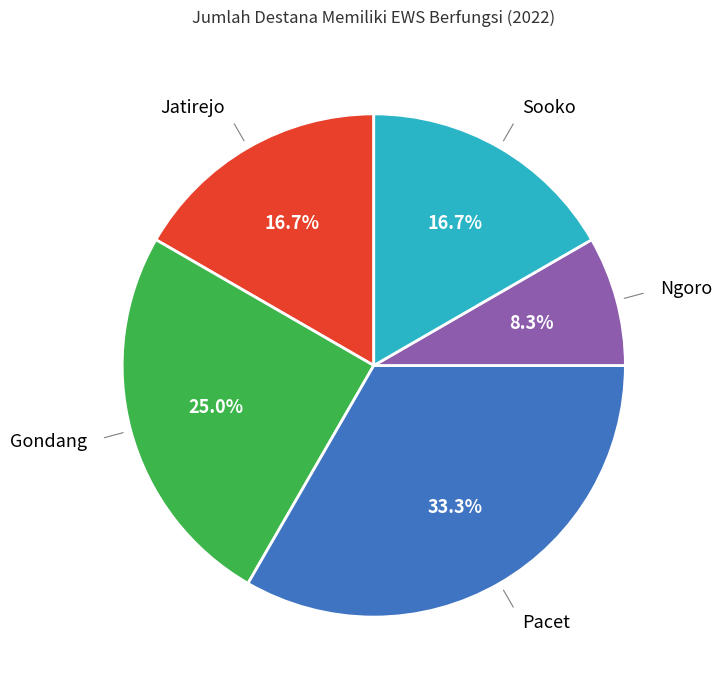

Does any single category account for the majority?

No